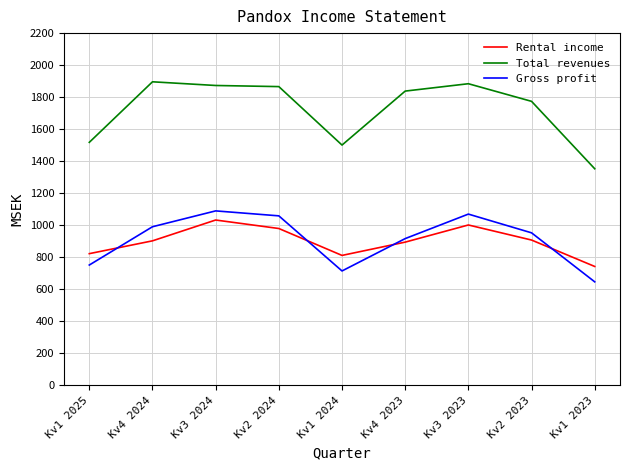

In Total revenues, how many points are lower than both neighbors (excluding endpoints)?

1